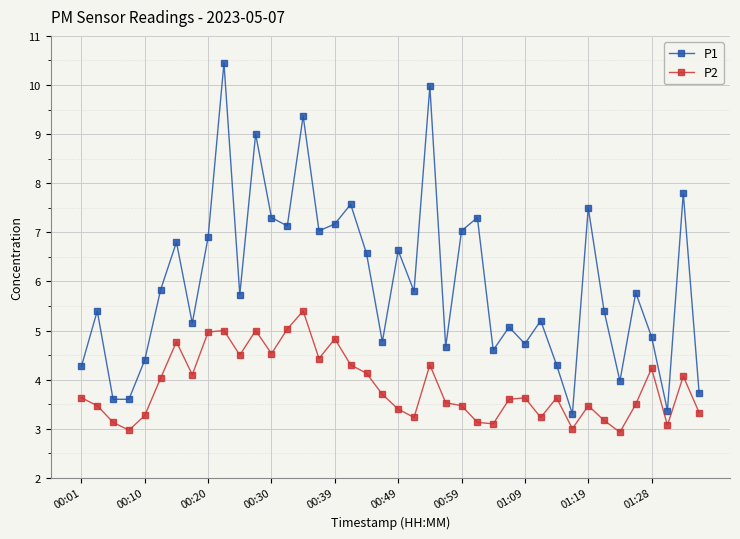

What is the value of the P1 point at the 5th from the left?

4.4